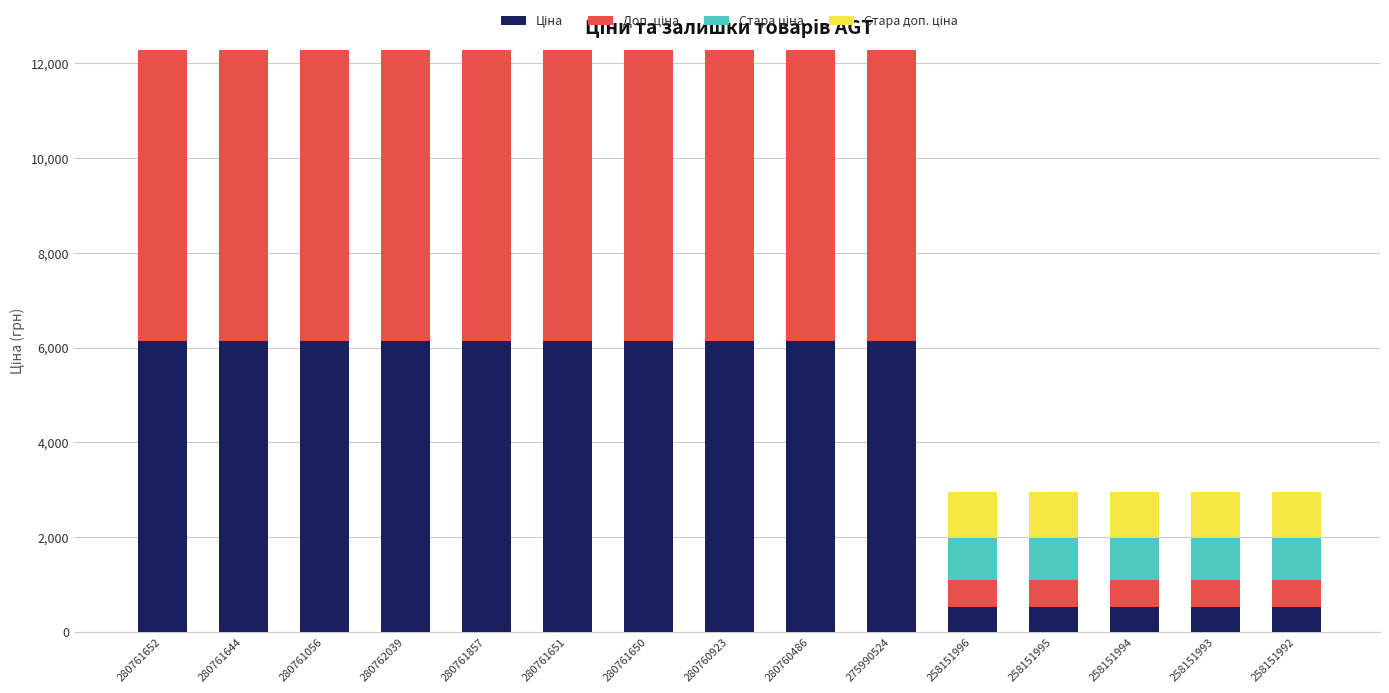

What is the total value across all series at 258151992?

2944.0